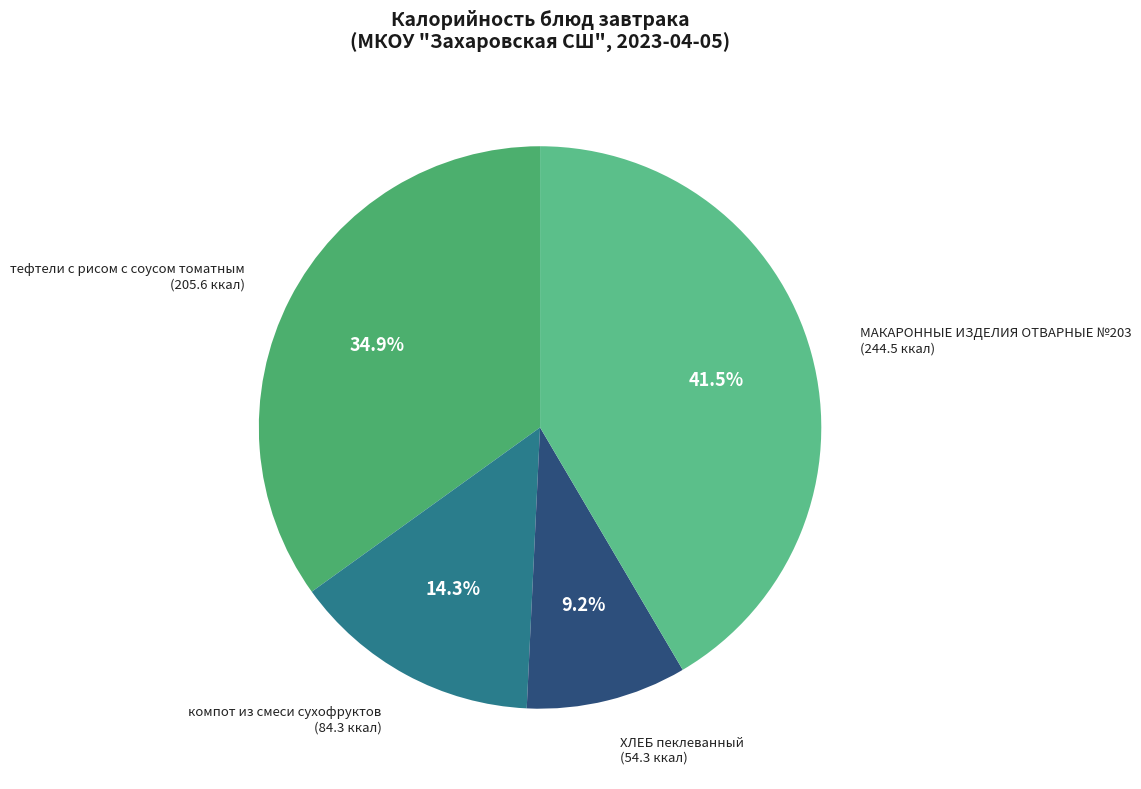

To the nearest percent, what is the combined percentage of тефтели с рисом с соусом томатным and МАКАРОННЫЕ ИЗДЕЛИЯ ОТВАРНЫЕ №203?

76%